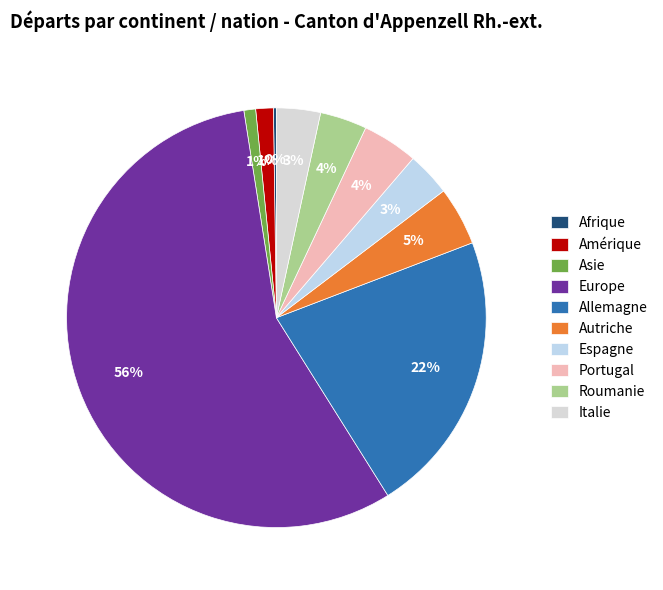

To the nearest percent, what is the combined percentage of Amérique and Allemagne?

23%